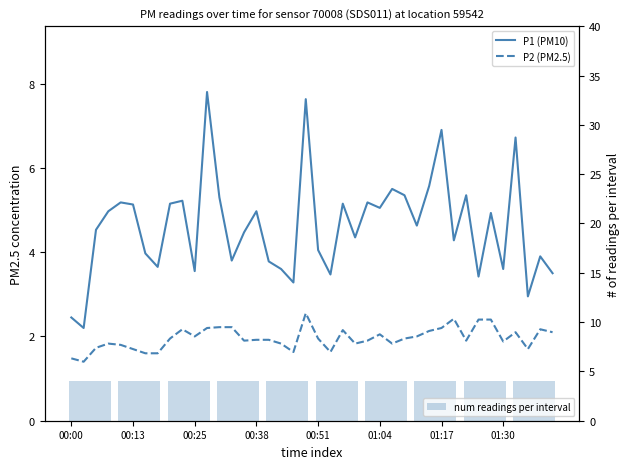

The P2 series shows 3.5 at 01:04. True or false?

False